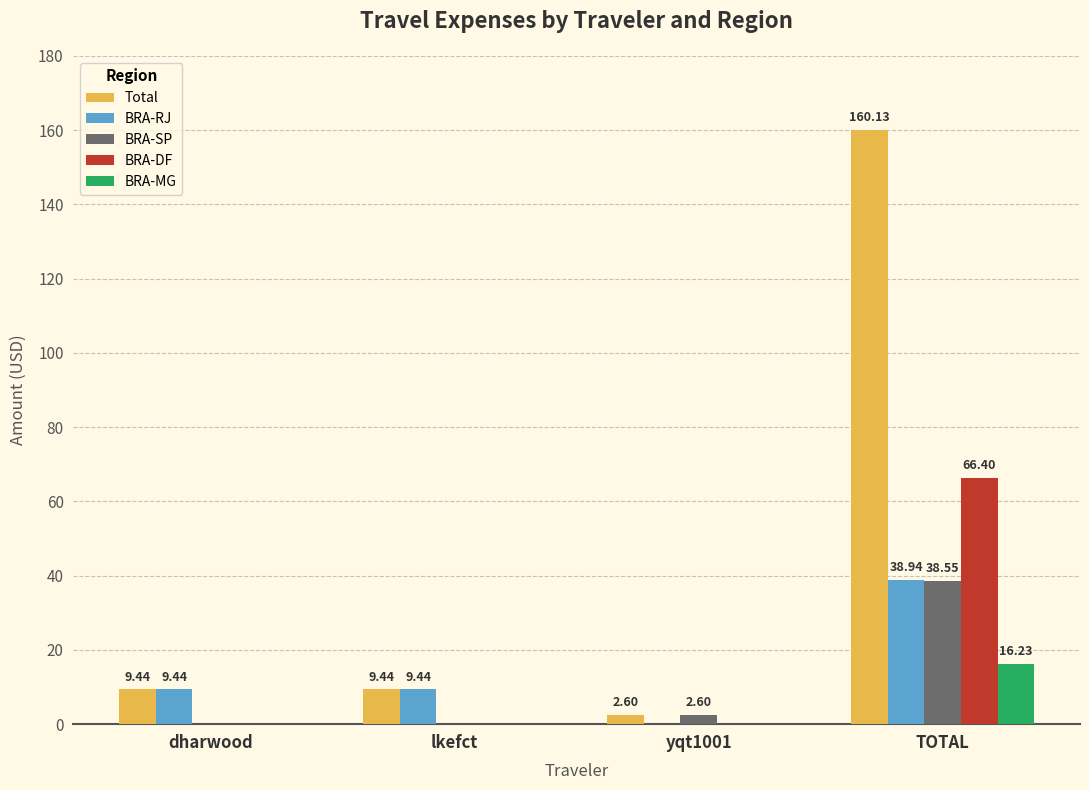

Which label corresponds to the largest value in the chart?

TOTAL